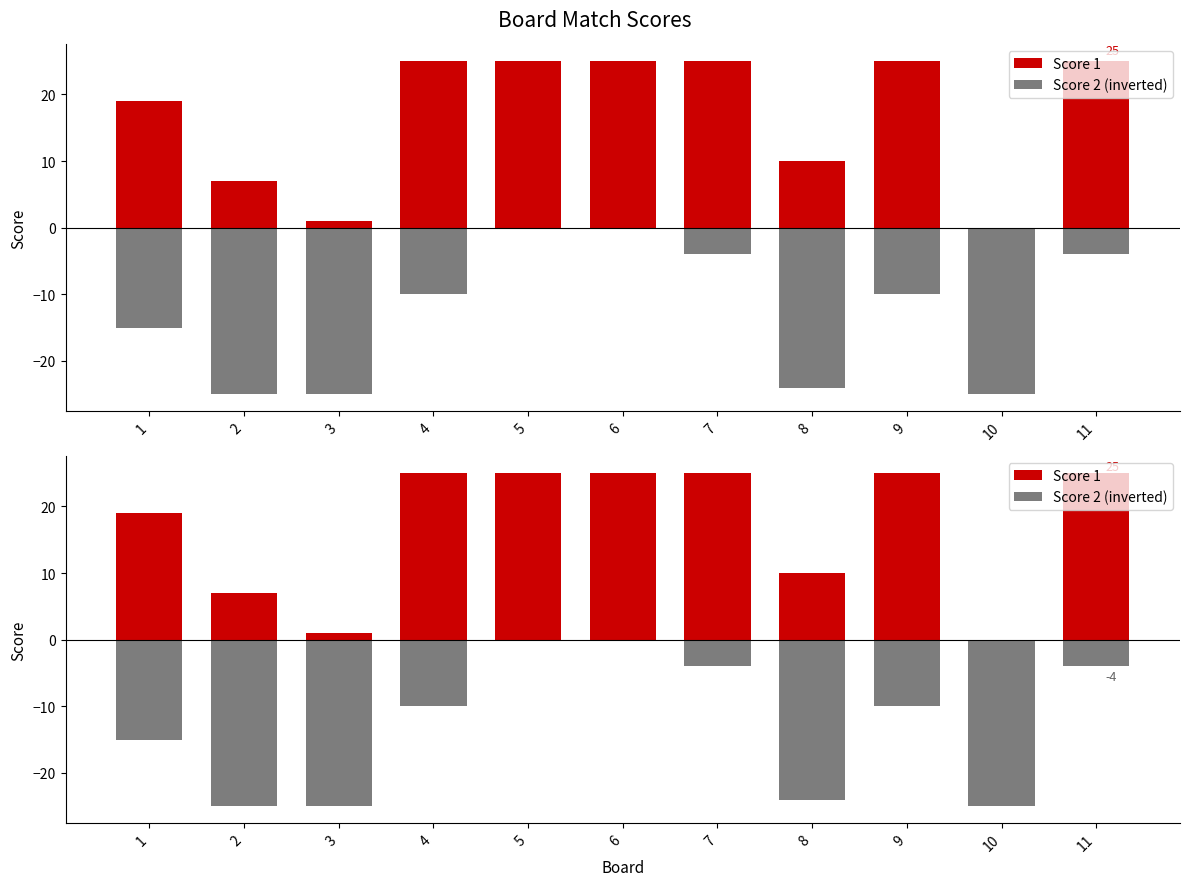

Rank the series by their average value, from lowest to highest.

Score 2 (inverted), Score 1